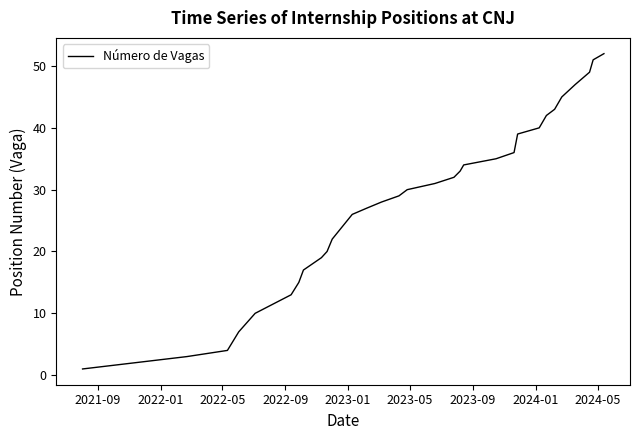

Reading left to right, extract all data points from this chart.

1	3	4	7	10	13	15	17	19	20	22	26	27	28	29	30	31	32	33	34	35	36	39	40	41	42	43	45	47	48	49	51	52